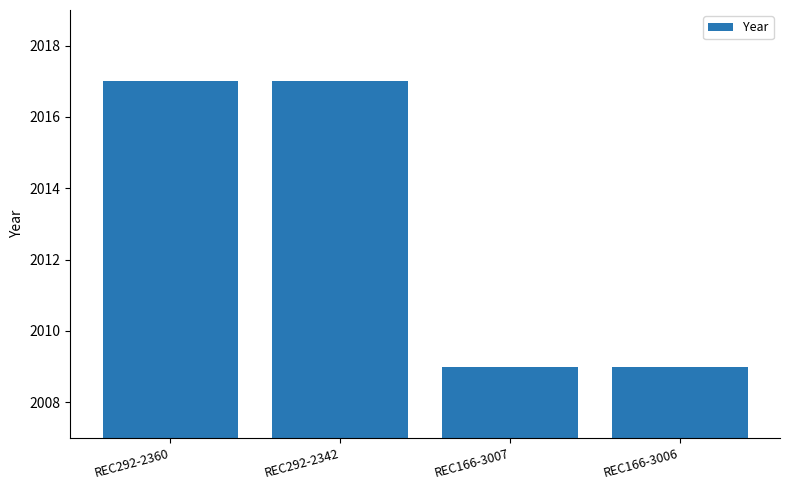

What is the greatest value displayed?

2017